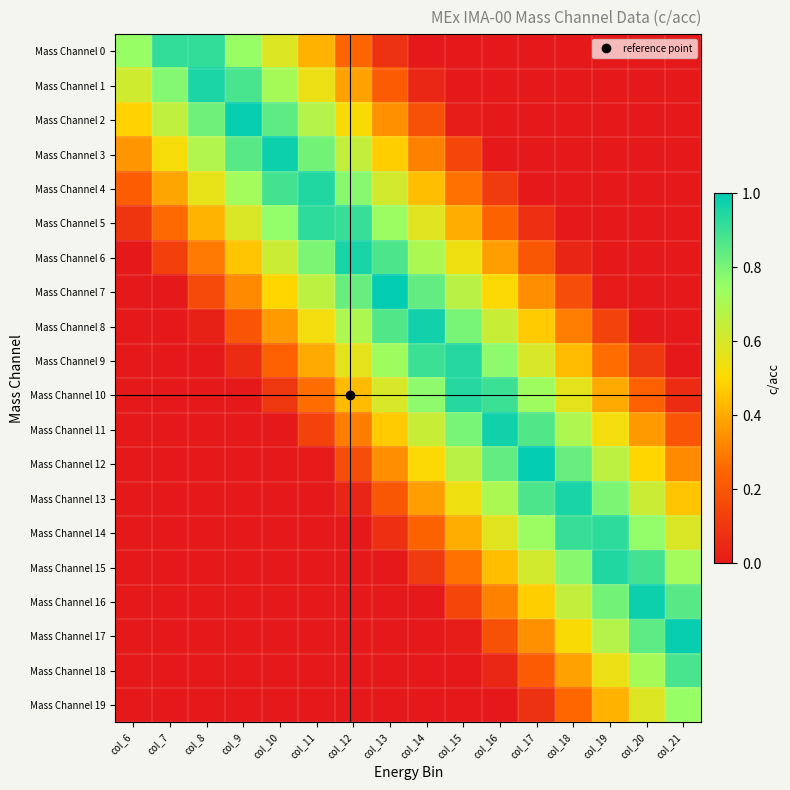

Reading right to left, extract all data points from this chart.

Mass Channel 0: col_21=0.0	col_20=0.0	col_19=0.0	col_18=0.0	col_17=0.0	col_16=0.0	col_15=0.0	col_14=0.0	col_13=0.1	col_12=0.2	col_11=0.4	col_10=0.6	col_9=0.8	col_8=0.9	col_7=0.9	col_6=0.8
Mass Channel 1: col_21=0.0	col_20=0.0	col_19=0.0	col_18=0.0	col_17=0.0	col_16=0.0	col_15=0.0	col_14=0.0	col_13=0.2	col_12=0.4	col_11=0.5	col_10=0.7	col_9=0.9	col_8=1.0	col_7=0.8	col_6=0.6
Mass Channel 2: col_21=0.0	col_20=0.0	col_19=0.0	col_18=0.0	col_17=0.0	col_16=0.0	col_15=0.0	col_14=0.2	col_13=0.3	col_12=0.5	col_11=0.7	col_10=0.8	col_9=1.0	col_8=0.8	col_7=0.7	col_6=0.5
Mass Channel 3: col_21=0.0	col_20=0.0	col_19=0.0	col_18=0.0	col_17=0.0	col_16=0.0	col_15=0.1	col_14=0.3	col_13=0.5	col_12=0.6	col_11=0.8	col_10=1.0	col_9=0.9	col_8=0.7	col_7=0.5	col_6=0.4
Mass Channel 4: col_21=0.0	col_20=0.0	col_19=0.0	col_18=0.0	col_17=0.0	col_16=0.1	col_15=0.3	col_14=0.4	col_13=0.6	col_12=0.8	col_11=0.9	col_10=0.9	col_9=0.7	col_8=0.6	col_7=0.4	col_6=0.2
Mass Channel 5: col_21=0.0	col_20=0.0	col_19=0.0	col_18=0.0	col_17=0.1	col_16=0.2	col_15=0.4	col_14=0.6	col_13=0.7	col_12=0.9	col_11=0.9	col_10=0.8	col_9=0.6	col_8=0.4	col_7=0.3	col_6=0.1
Mass Channel 6: col_21=0.0	col_20=0.0	col_19=0.0	col_18=0.0	col_17=0.2	col_16=0.4	col_15=0.5	col_14=0.7	col_13=0.9	col_12=1.0	col_11=0.8	col_10=0.6	col_9=0.5	col_8=0.3	col_7=0.1	col_6=0.0
Mass Channel 7: col_21=0.0	col_20=0.0	col_19=0.0	col_18=0.2	col_17=0.3	col_16=0.5	col_15=0.7	col_14=0.8	col_13=1.0	col_12=0.8	col_11=0.7	col_10=0.5	col_9=0.3	col_8=0.2	col_7=0.0	col_6=0.0
Mass Channel 8: col_21=0.0	col_20=0.0	col_19=0.1	col_18=0.3	col_17=0.5	col_16=0.6	col_15=0.8	col_14=1.0	col_13=0.9	col_12=0.7	col_11=0.5	col_10=0.4	col_9=0.2	col_8=0.0	col_7=0.0	col_6=0.0
Mass Channel 9: col_21=0.0	col_20=0.1	col_19=0.3	col_18=0.4	col_17=0.6	col_16=0.8	col_15=0.9	col_14=0.9	col_13=0.7	col_12=0.6	col_11=0.4	col_10=0.2	col_9=0.1	col_8=0.0	col_7=0.0	col_6=0.0
Mass Channel 10: col_21=0.1	col_20=0.2	col_19=0.4	col_18=0.6	col_17=0.7	col_16=0.9	col_15=0.9	col_14=0.8	col_13=0.6	col_12=0.4	col_11=0.3	col_10=0.1	col_9=0.0	col_8=0.0	col_7=0.0	col_6=0.0
Mass Channel 11: col_21=0.2	col_20=0.4	col_19=0.5	col_18=0.7	col_17=0.9	col_16=1.0	col_15=0.8	col_14=0.6	col_13=0.5	col_12=0.3	col_11=0.1	col_10=0.0	col_9=0.0	col_8=0.0	col_7=0.0	col_6=0.0
Mass Channel 12: col_21=0.3	col_20=0.5	col_19=0.7	col_18=0.8	col_17=1.0	col_16=0.8	col_15=0.7	col_14=0.5	col_13=0.3	col_12=0.2	col_11=0.0	col_10=0.0	col_9=0.0	col_8=0.0	col_7=0.0	col_6=0.0
Mass Channel 13: col_21=0.5	col_20=0.6	col_19=0.8	col_18=1.0	col_17=0.9	col_16=0.7	col_15=0.5	col_14=0.4	col_13=0.2	col_12=0.0	col_11=0.0	col_10=0.0	col_9=0.0	col_8=0.0	col_7=0.0	col_6=0.0
Mass Channel 14: col_21=0.6	col_20=0.8	col_19=0.9	col_18=0.9	col_17=0.7	col_16=0.6	col_15=0.4	col_14=0.2	col_13=0.1	col_12=0.0	col_11=0.0	col_10=0.0	col_9=0.0	col_8=0.0	col_7=0.0	col_6=0.0
Mass Channel 15: col_21=0.7	col_20=0.9	col_19=0.9	col_18=0.8	col_17=0.6	col_16=0.4	col_15=0.3	col_14=0.1	col_13=0.0	col_12=0.0	col_11=0.0	col_10=0.0	col_9=0.0	col_8=0.0	col_7=0.0	col_6=0.0
Mass Channel 16: col_21=0.9	col_20=1.0	col_19=0.8	col_18=0.6	col_17=0.5	col_16=0.3	col_15=0.1	col_14=0.0	col_13=0.0	col_12=0.0	col_11=0.0	col_10=0.0	col_9=0.0	col_8=0.0	col_7=0.0	col_6=0.0
Mass Channel 17: col_21=1.0	col_20=0.8	col_19=0.7	col_18=0.5	col_17=0.3	col_16=0.2	col_15=0.0	col_14=0.0	col_13=0.0	col_12=0.0	col_11=0.0	col_10=0.0	col_9=0.0	col_8=0.0	col_7=0.0	col_6=0.0
Mass Channel 18: col_21=0.9	col_20=0.7	col_19=0.5	col_18=0.4	col_17=0.2	col_16=0.0	col_15=0.0	col_14=0.0	col_13=0.0	col_12=0.0	col_11=0.0	col_10=0.0	col_9=0.0	col_8=0.0	col_7=0.0	col_6=0.0
Mass Channel 19: col_21=0.8	col_20=0.6	col_19=0.4	col_18=0.3	col_17=0.1	col_16=0.0	col_15=0.0	col_14=0.0	col_13=0.0	col_12=0.0	col_11=0.0	col_10=0.0	col_9=0.0	col_8=0.0	col_7=0.0	col_6=0.0